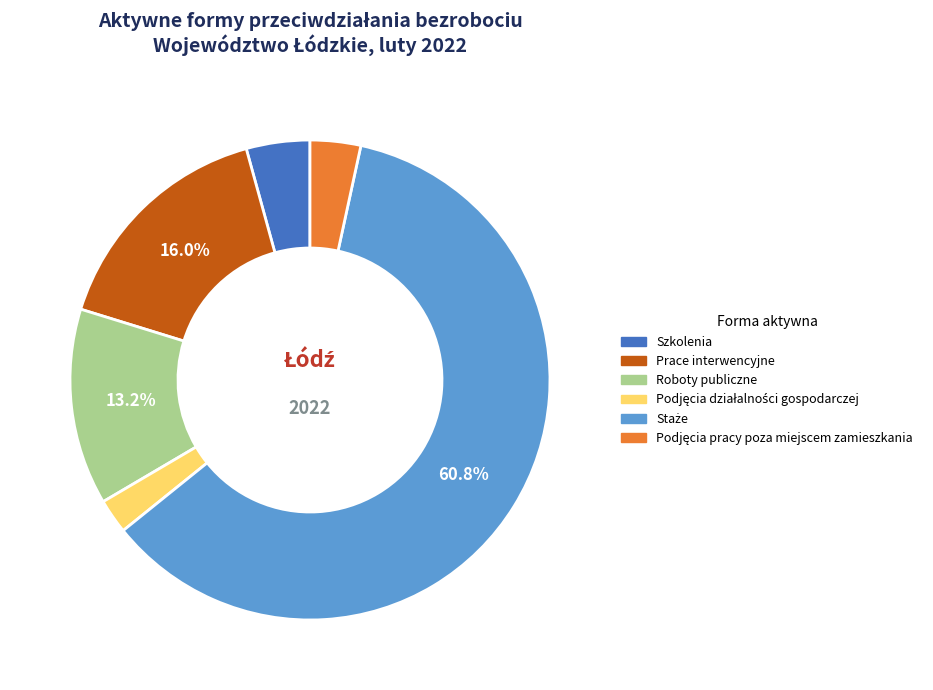

Is there a majority slice in this chart?

Yes